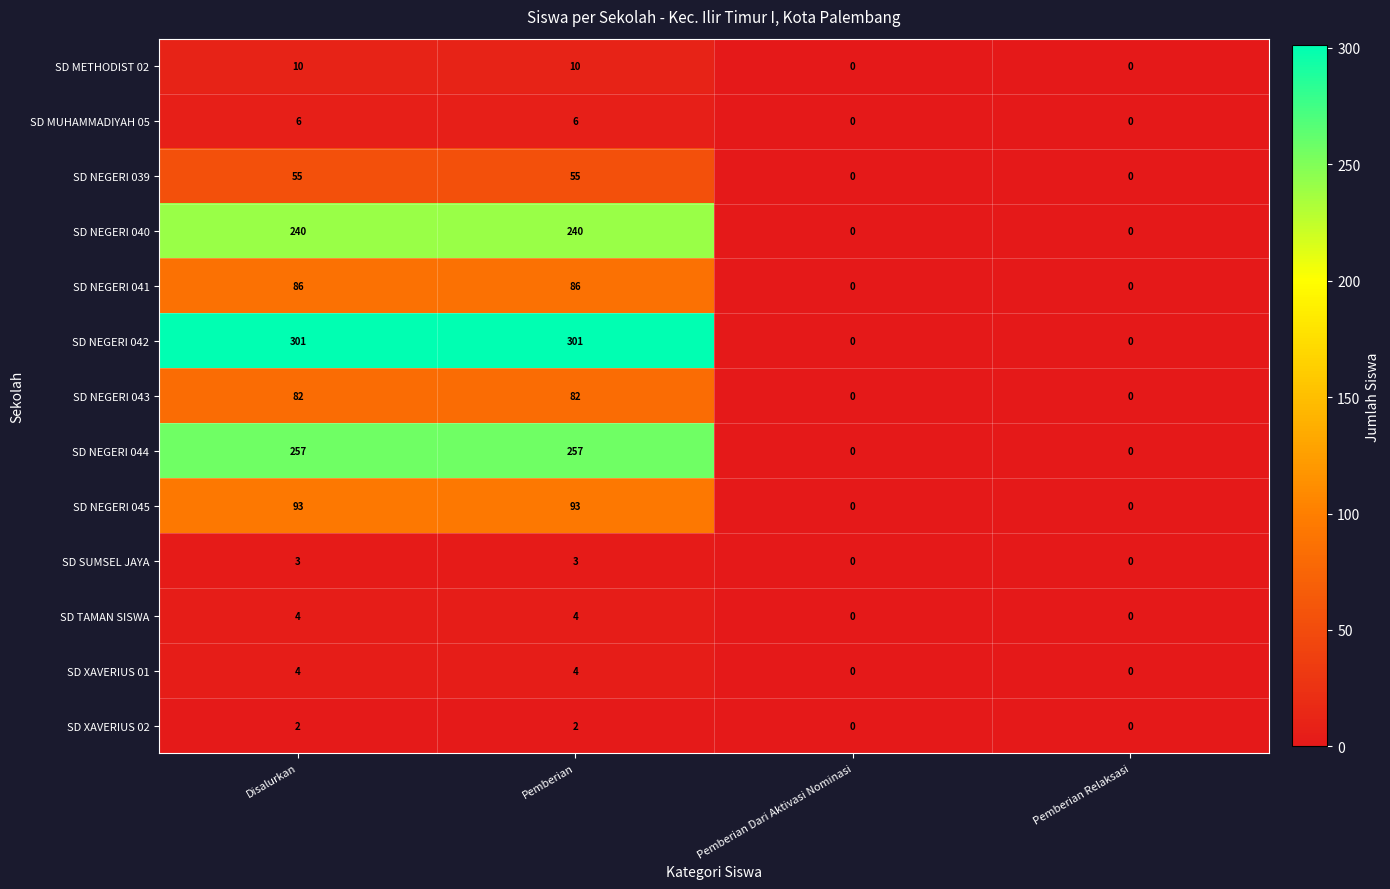

What is the highest value of the SD NEGERI 042 series?

301